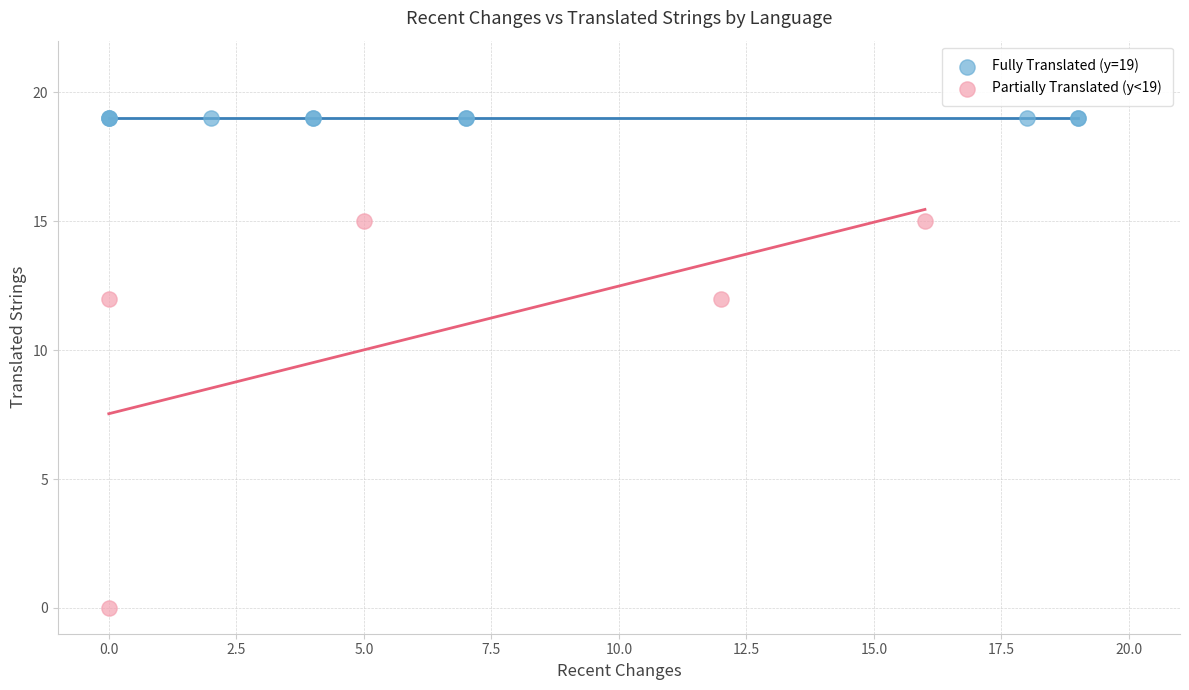

Which series reaches the maximum Y coordinate?

Fully Translated (y=19)